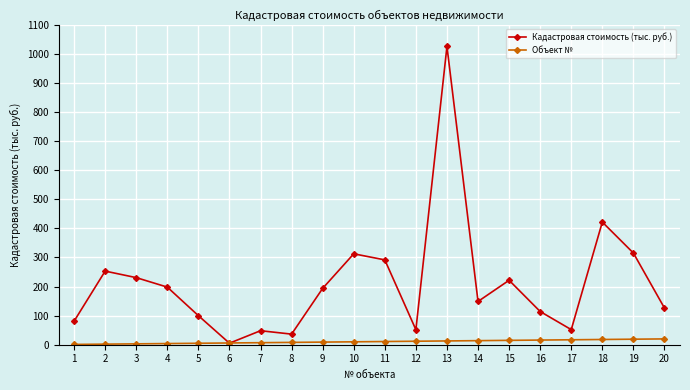

What are all the series names shown in the legend?

Кадастровая стоимость (тыс. руб.), Объект №